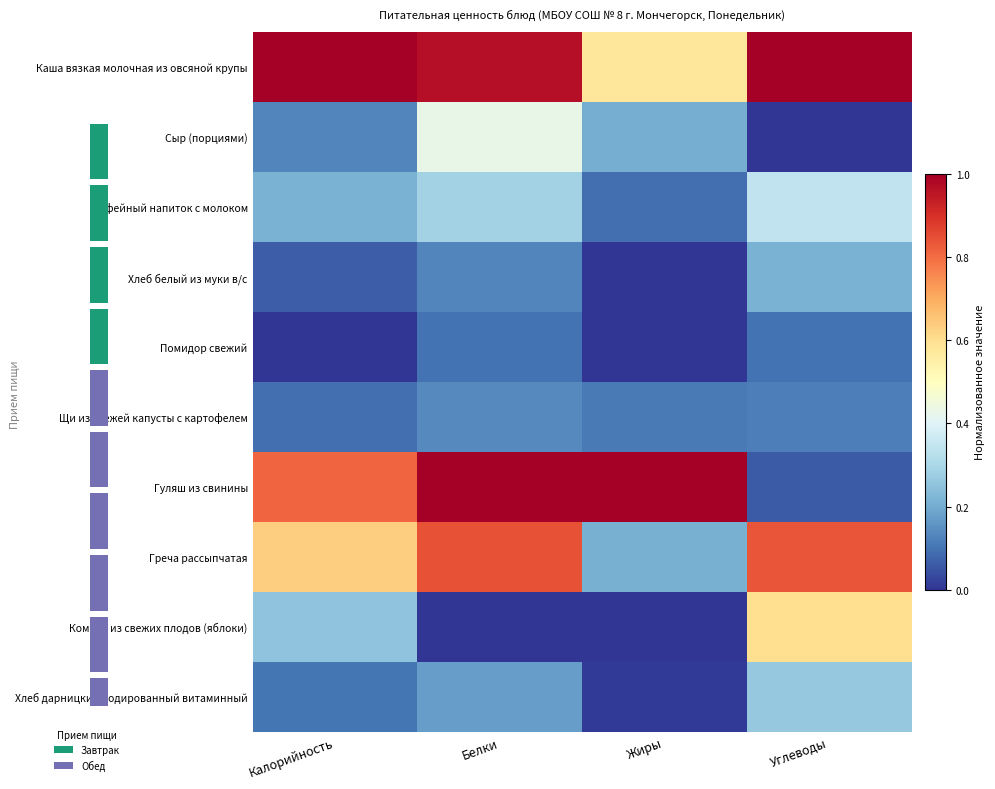

At which label does Компот из свежих плодов (яблоки) reach its peak?

Углеводы